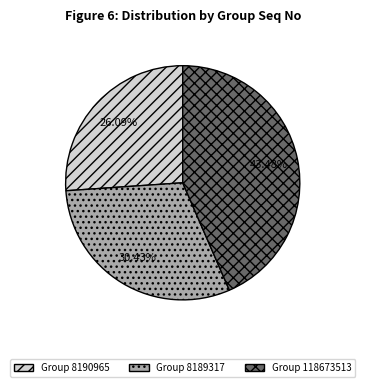

To the nearest percent, what is the difference between the Group 8190965 and Group 8189317 slice percentages?

4%